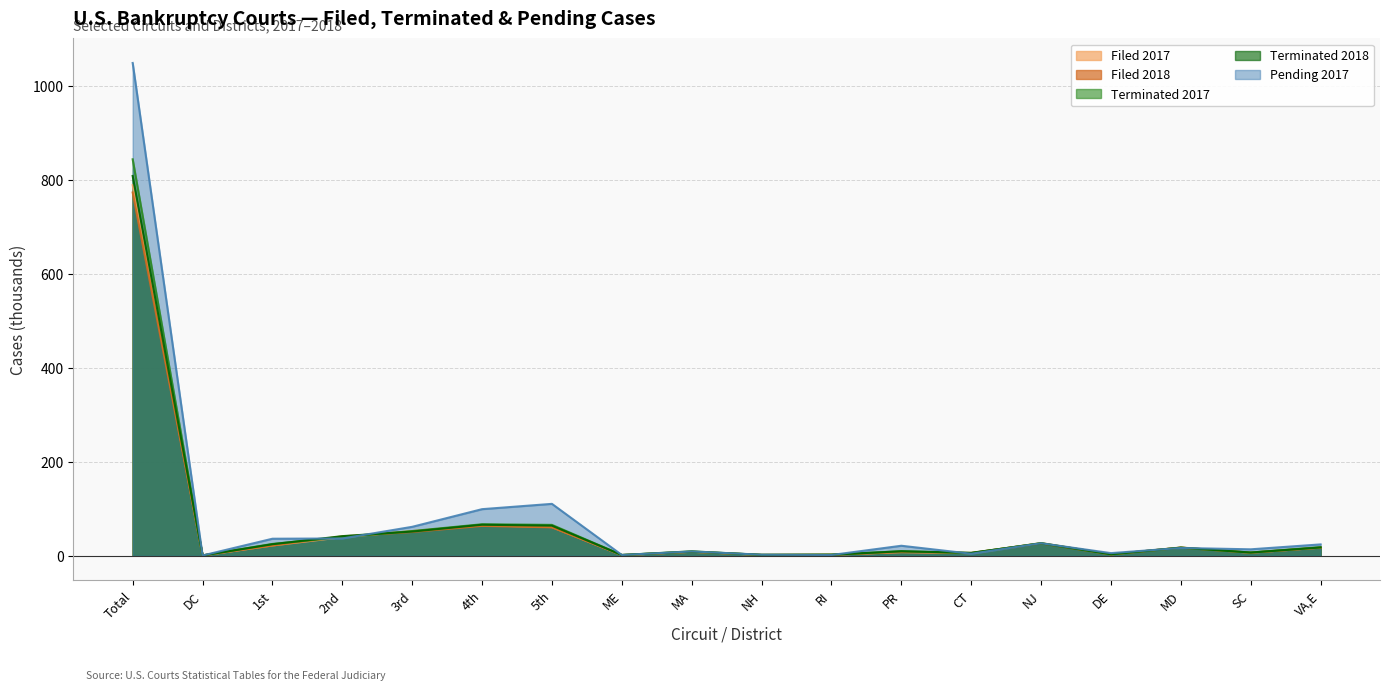

What is the difference between the maximum and second lowest values in the Filed 2017 series?

787.6